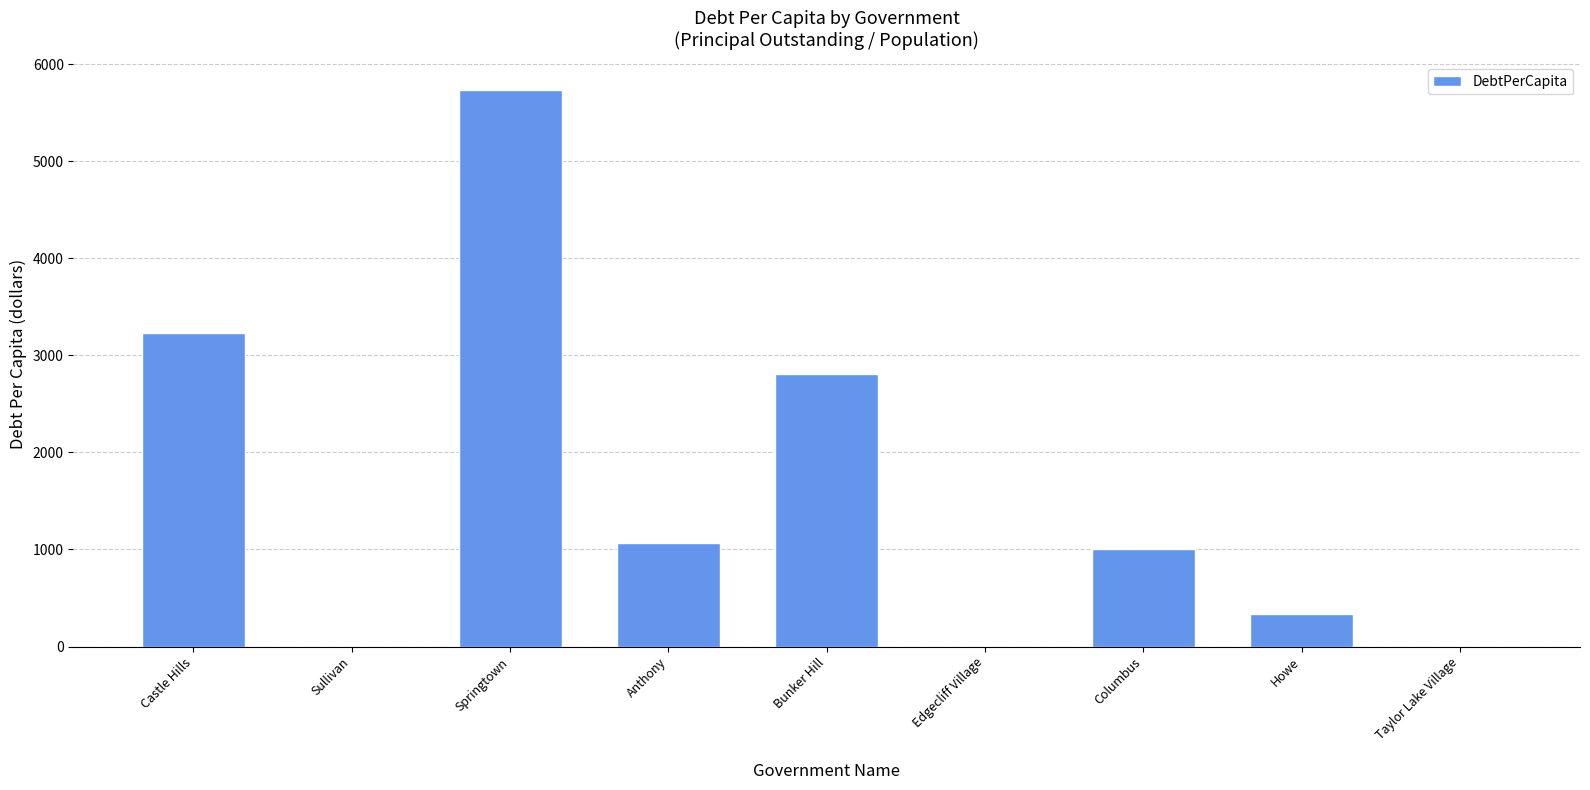

At which label is the value closest to 2866?

Bunker Hill